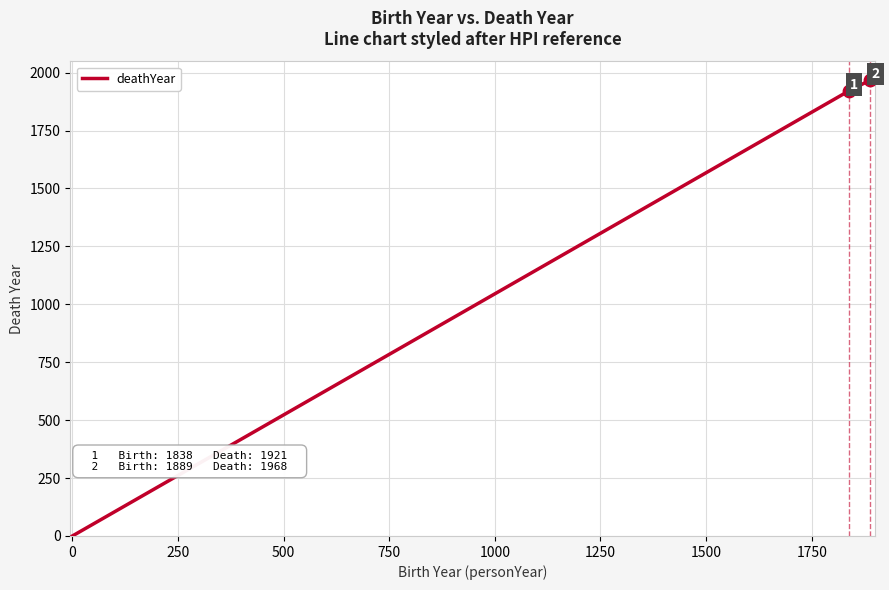

What is the sum of all values?

3889